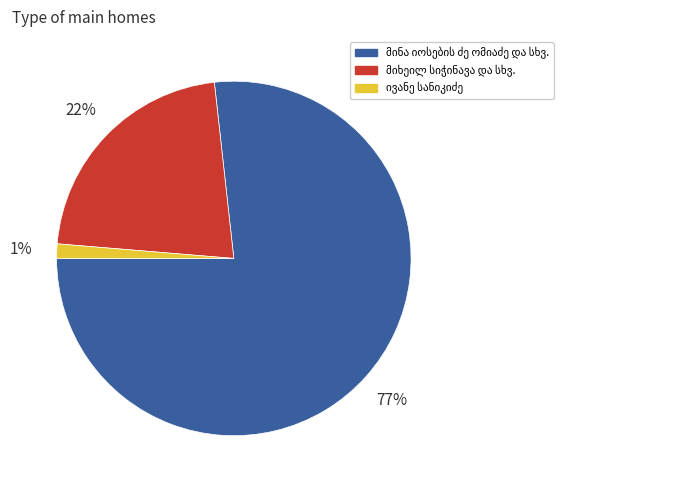

Count the number of slices in the pie.

3